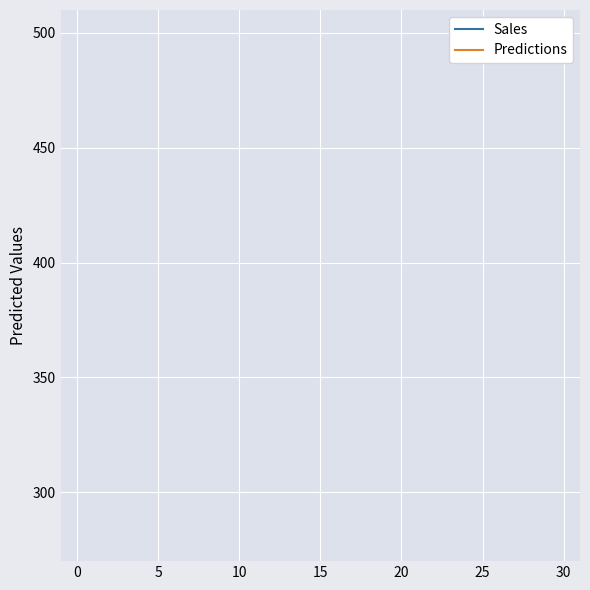

True or false: Predictions has a value of 154.1 at 10.

False